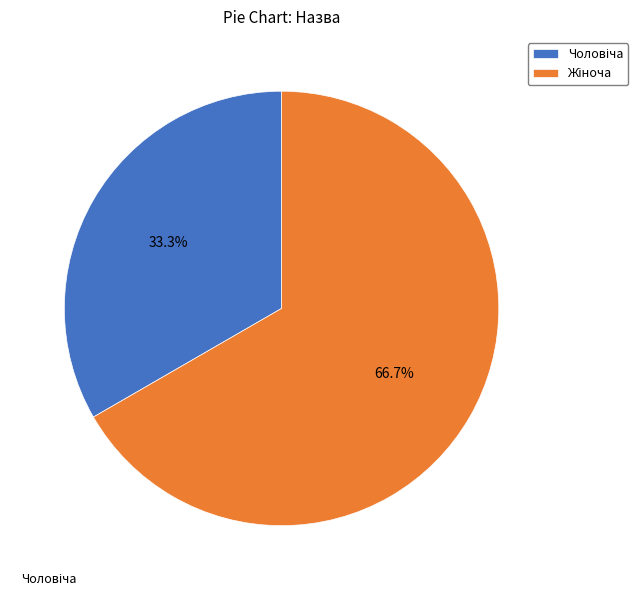

Does any single category account for the majority?

Yes